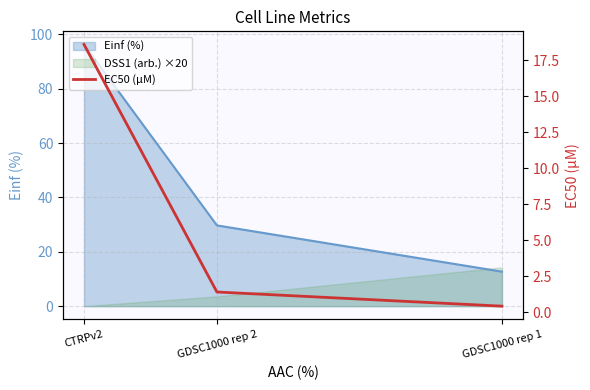

True or false: the data shows 18.6 at CTRPv2.

True